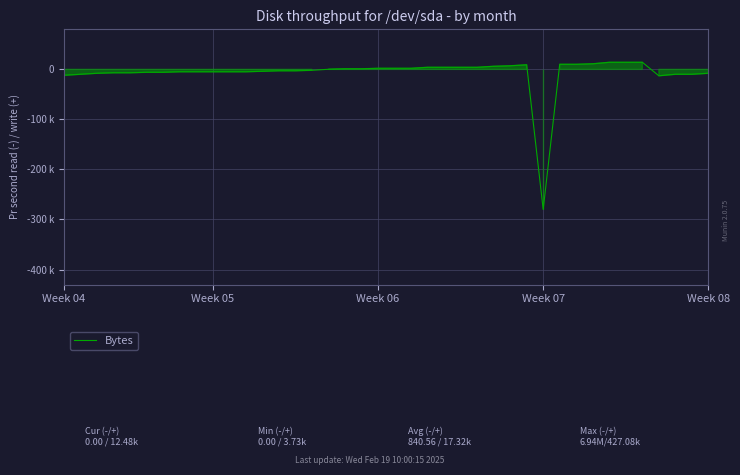

Does the chart have visible grid lines?

Yes